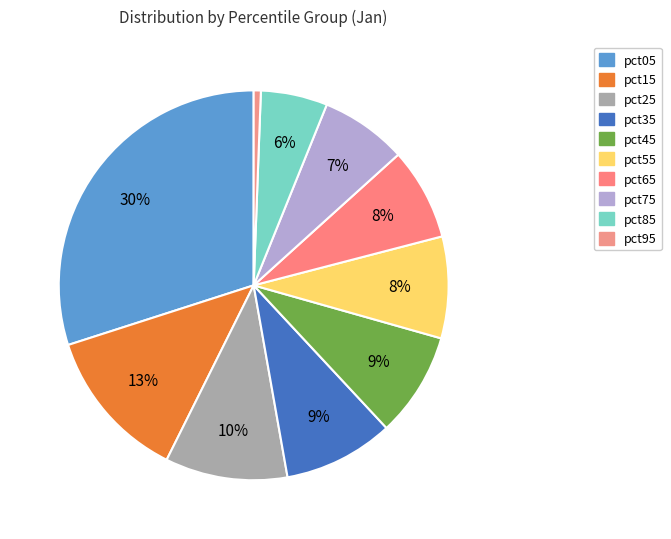

Which slice is the smallest?

pct95